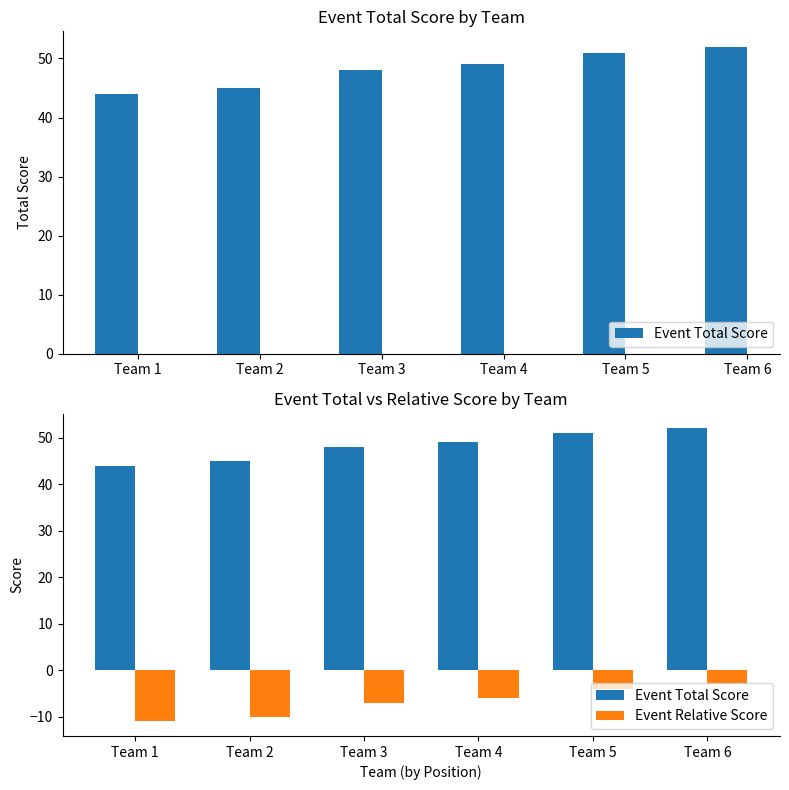

Reading left to right, what are all the values shown in this chart?

Event Total Score: 44	45	48	49	51	52
Event Relative Score: -11	-10	-7	-6	-4	-3